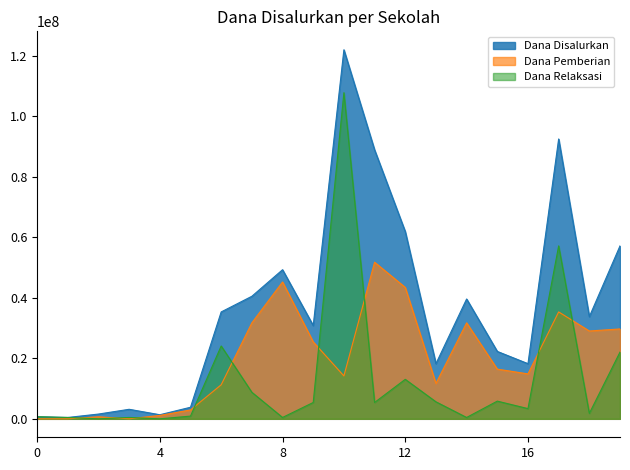

What is the greatest value displayed?

121950000